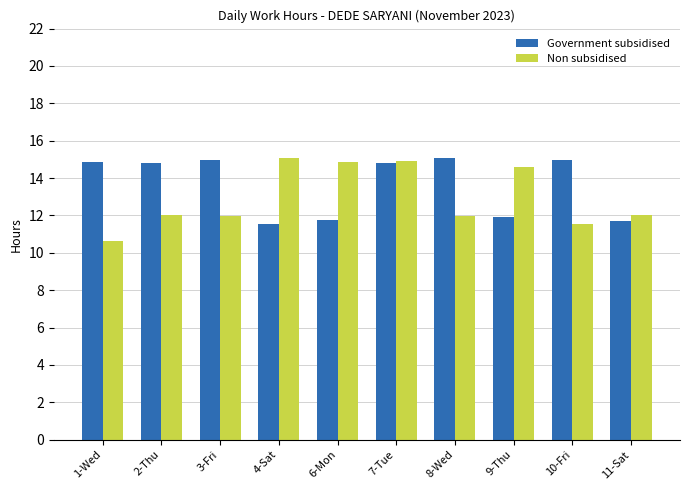

Read the Government subsidised value at 4-Sat.

11.5